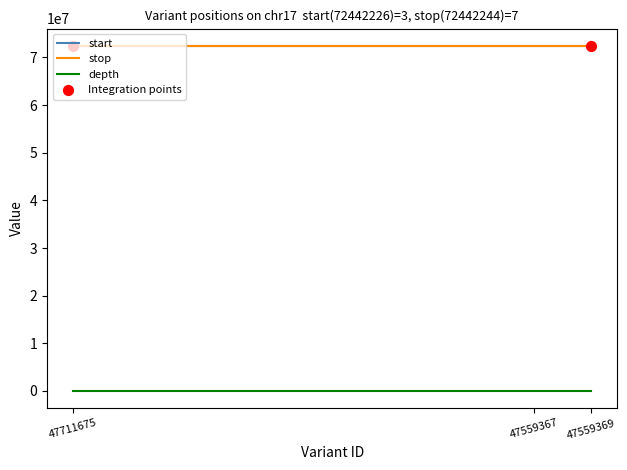

What is the maximum value shown in the chart?

72442245